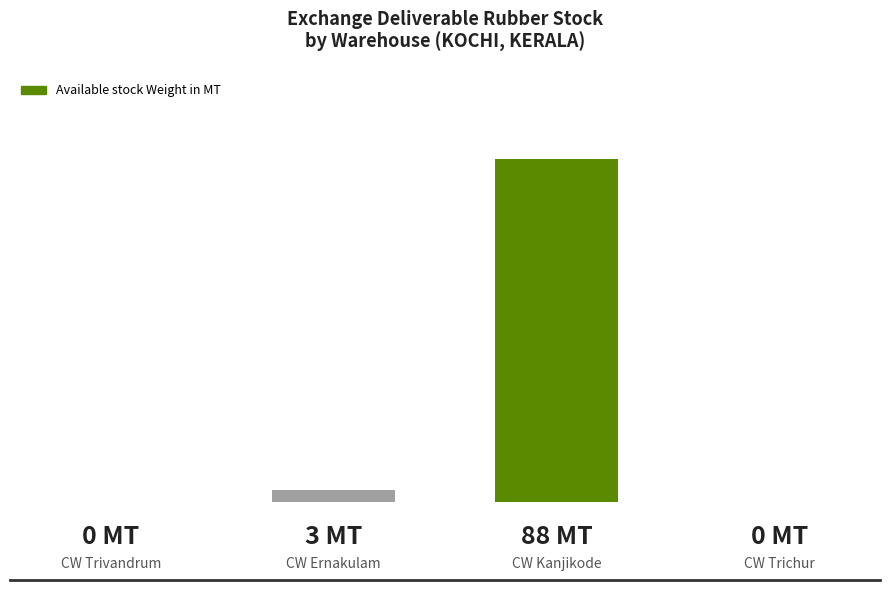

List the labels in order of value, smallest first.

0, 3, 1, 2